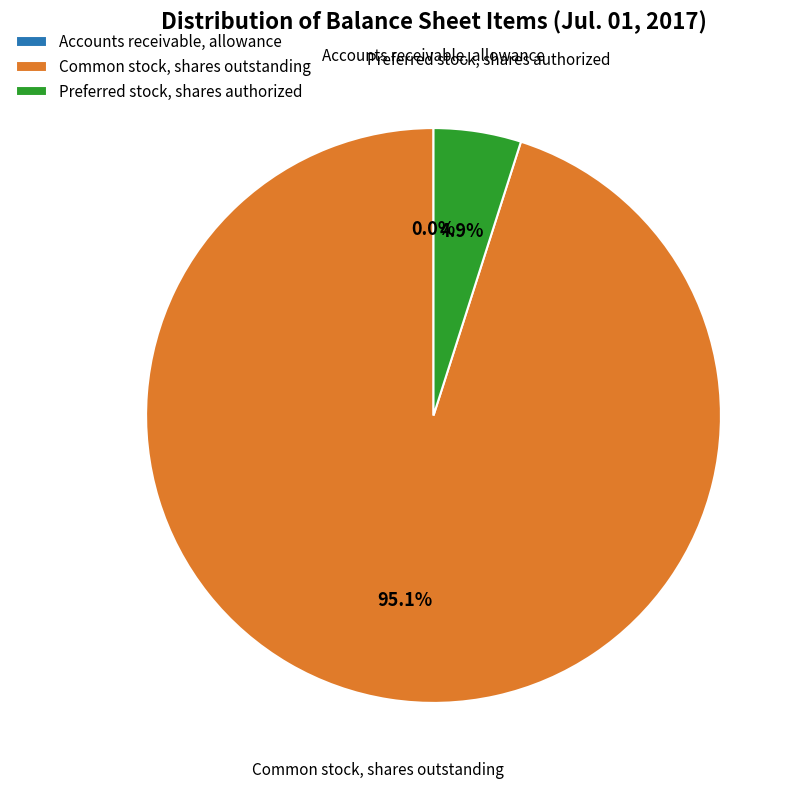

What is the majority slice?

Common stock, shares outstanding